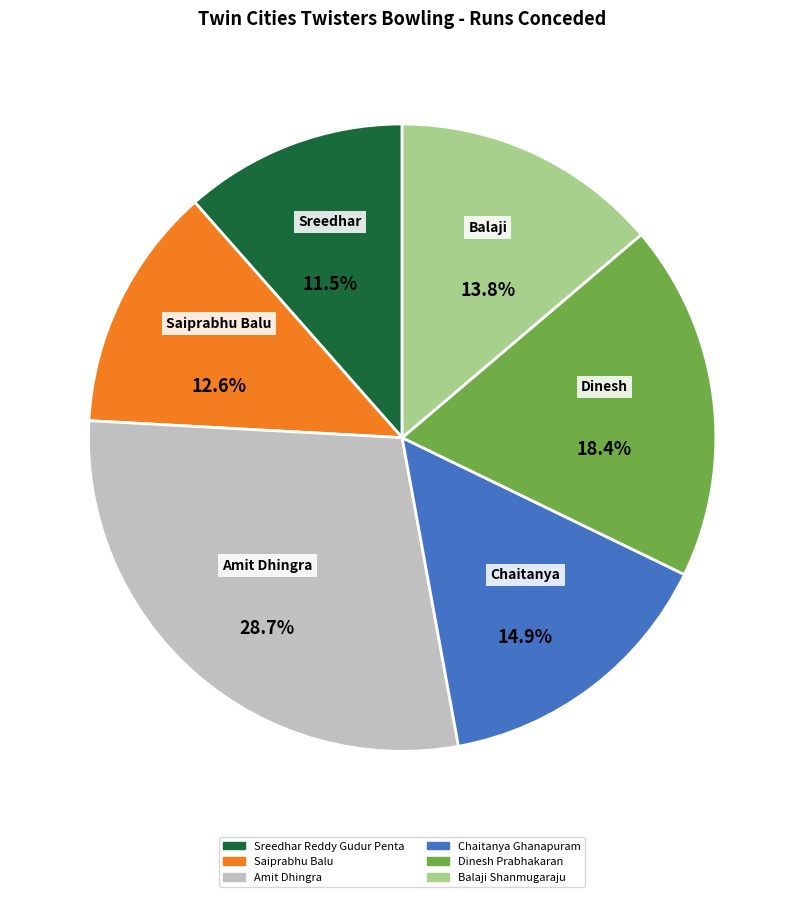

Rank the categories by value from lowest to highest.

Sreedhar Reddy Gudur Penta, Saiprabhu Balu, Balaji Shanmugaraju, Chaitanya Ghanapuram, Dinesh Prabhakaran, Amit Dhingra